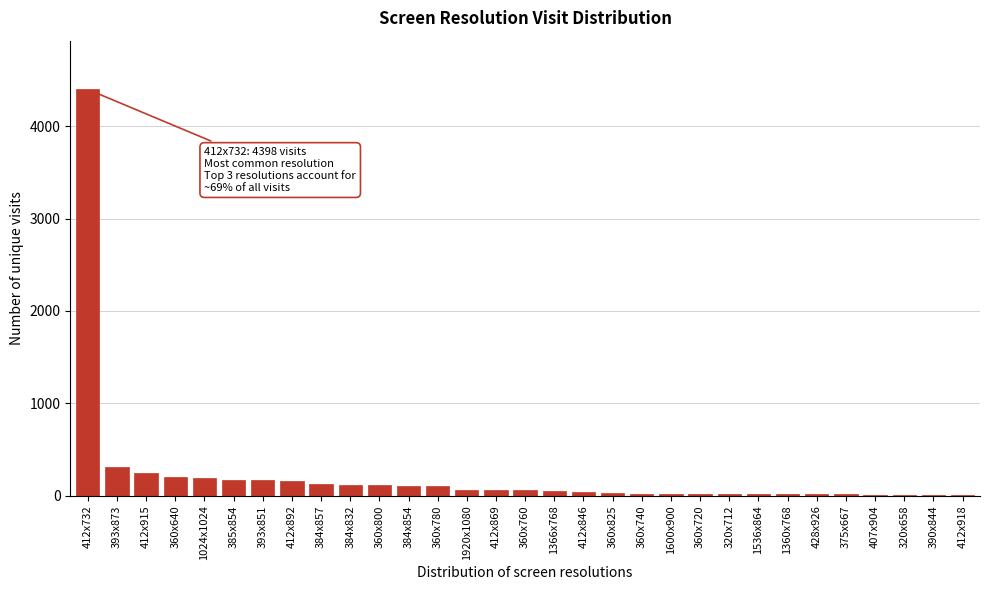

Is it true that the value at 412x892 is 156?

True